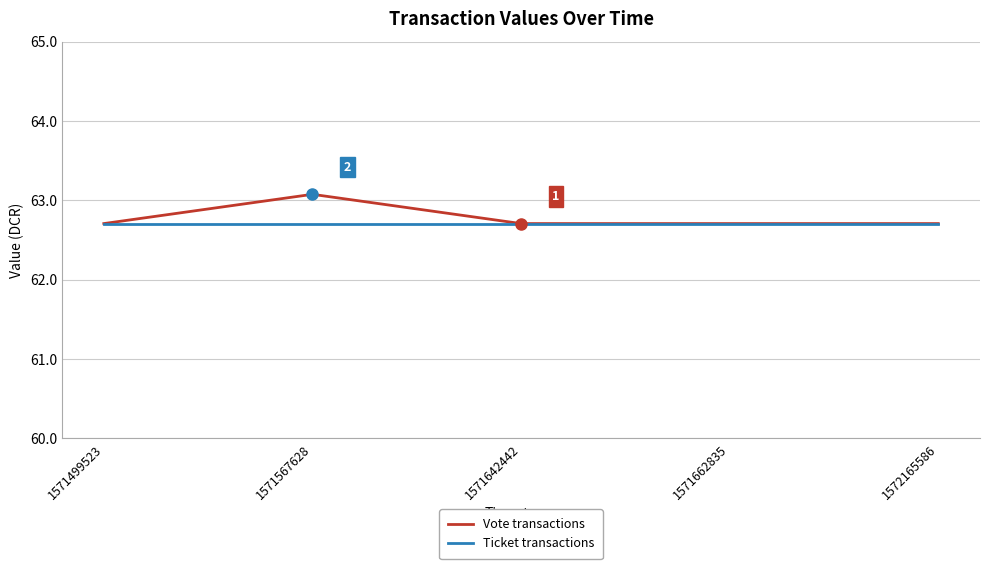

Reading right to left, transcribe all the data shown in this chart.

Vote transactions: 62.7	62.7	62.7	63.1	62.7
Ticket transactions: 62.7	62.7	62.7	62.7	62.7